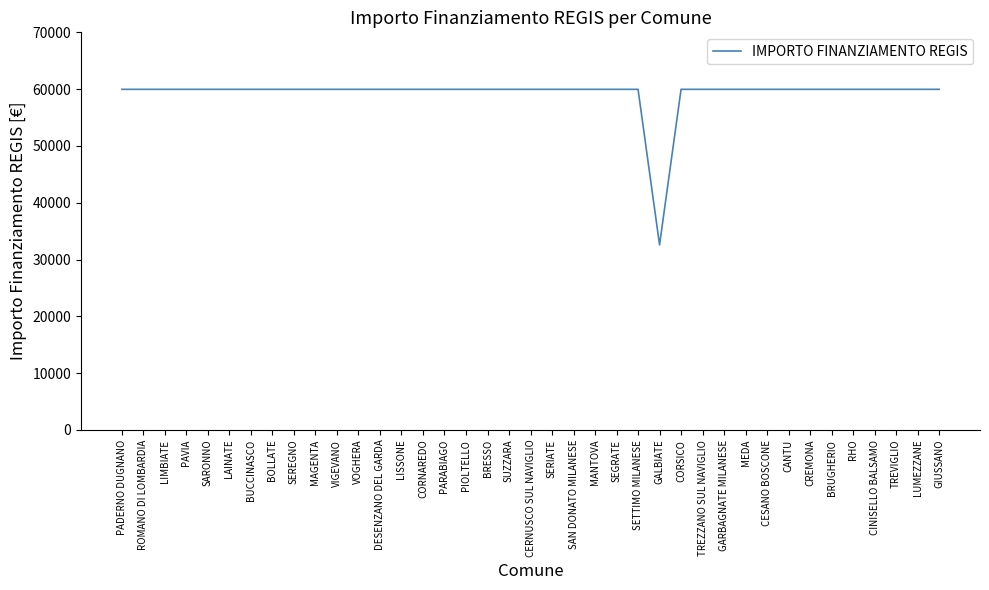

Read the value at GARBAGNATE MILANESE, to the nearest 100.

60000